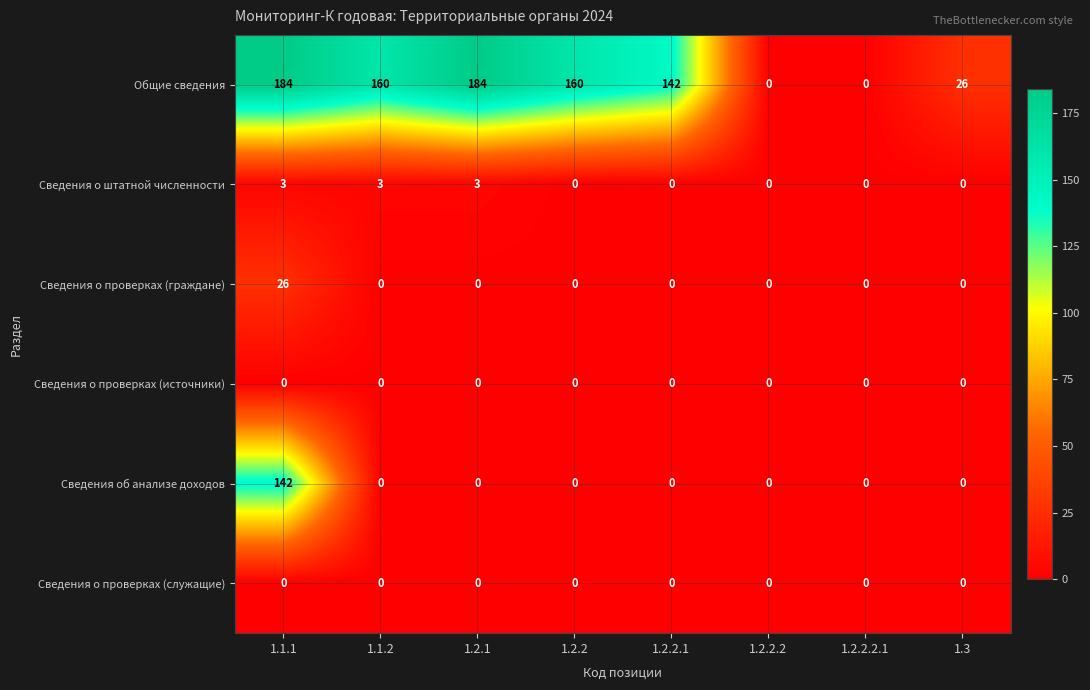

Which series has the widest spread of values?

Общие сведения